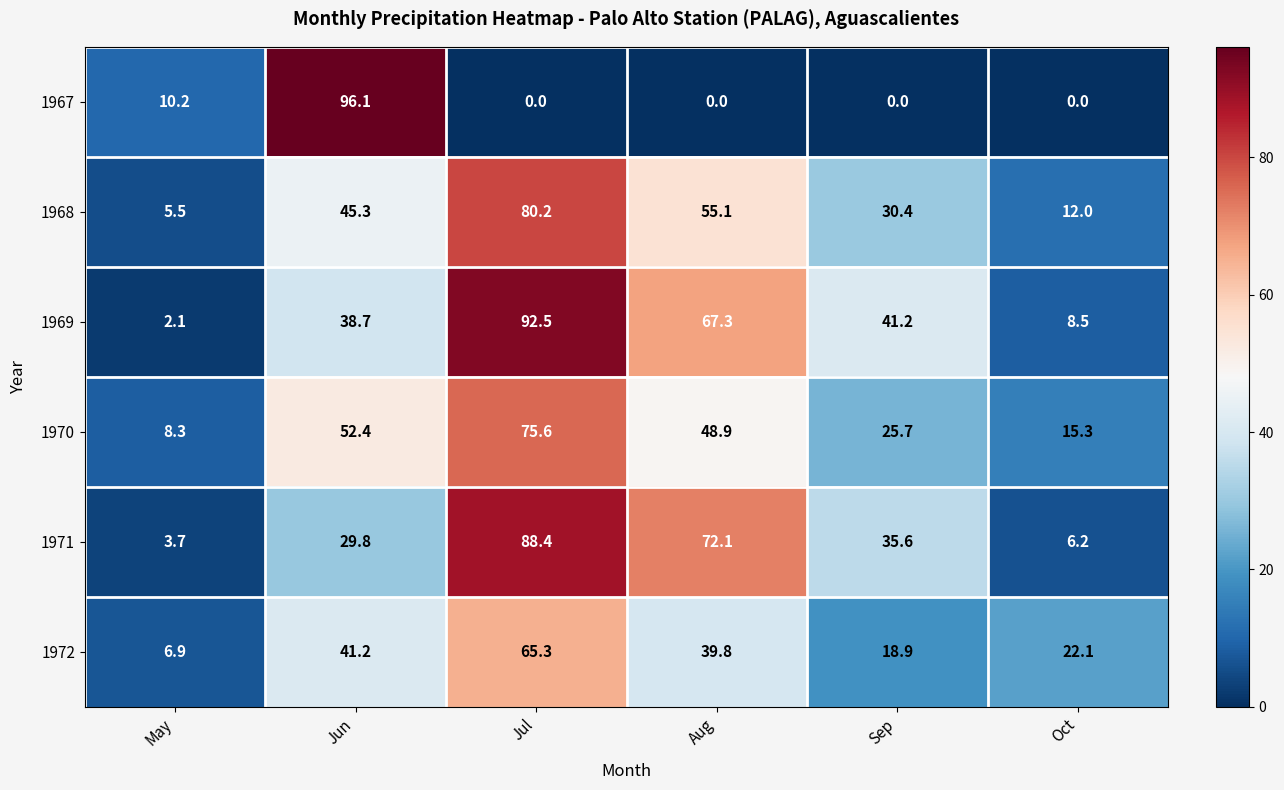

The 1967 series shows 54.5 at Jun. True or false?

False